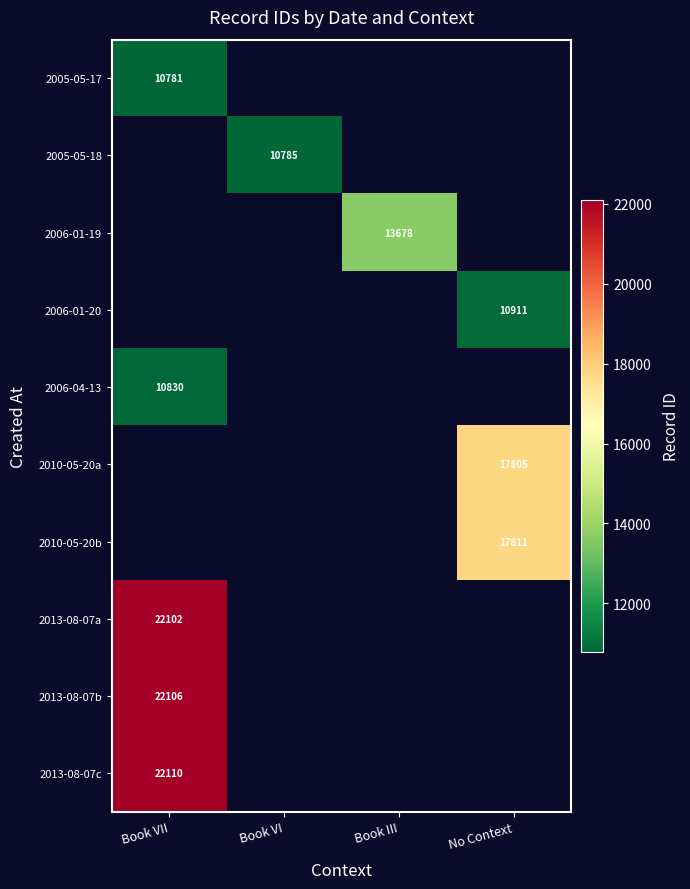

The value of 2010-05-20b at No Context is 17811. True or false?

True